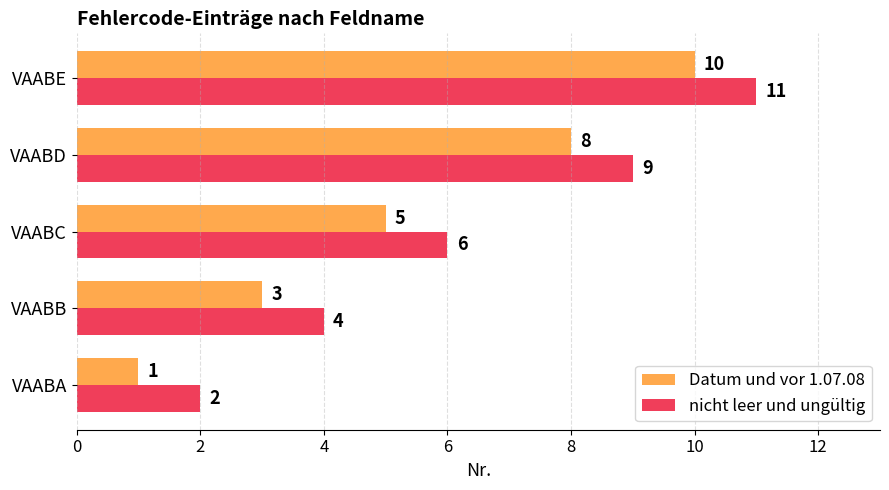

Count the nicht leer und ungültig values in the range 4 to 9.

3